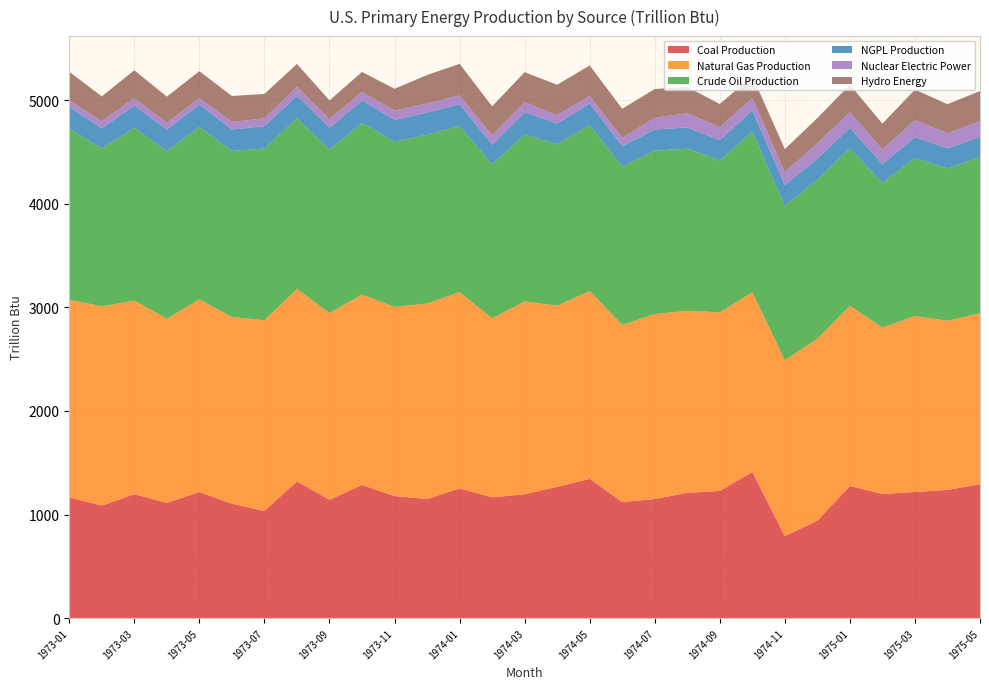

Reading left to right, transcribe all the data shown in this chart.

Coal Production: 1166.5	1086.1	1196.6	1112.2	1217.0	1103.9	1034.0	1319.8	1142.4	1285.6	1178.3	1149.7	1251.1	1165.4	1195.3	1268.2	1344.0	1120.6	1149.8	1209.6	1227.5	1410.5	791.6	940.8	1275.5	1198.5	1216.9	1237.5	1292.7
Natural Gas Production: 1908.2	1922.5	1868.4	1777.6	1859.2	1802.1	1841.9	1857.2	1803.1	1836.8	1825.5	1886.8	1895.4	1728.5	1860.6	1748.0	1813.5	1709.1	1784.8	1757.2	1723.4	1734.7	1697.8	1757.2	1737.7	1607.1	1697.9	1632.6	1649.9
Crude Oil Production: 1649.8	1525.8	1667.1	1616.8	1665.4	1603.2	1657.2	1648.5	1577.4	1658.5	1594.0	1629.6	1606.3	1484.7	1612.0	1558.0	1602.1	1527.8	1578.7	1564.1	1469.1	1548.3	1491.0	1533.1	1520.2	1395.2	1527.1	1471.4	1506.5
NGPL Production: 208.1	195.2	214.8	209.7	215.4	206.9	215.1	216.5	208.7	217.5	212.6	214.1	208.2	191.2	213.3	201.0	207.0	199.6	203.0	205.3	194.2	206.6	200.8	204.6	198.2	180.8	201.6	192.4	195.4
Nuclear Electric Power: 68.1	64.6	72.5	64.1	62.1	74.0	75.9	84.9	85.7	82.0	88.8	87.6	84.9	90.6	98.0	79.6	73.2	79.0	114.0	137.7	122.9	121.2	122.8	148.3	153.5	140.2	163.9	146.8	151.6
Hydro Energy: 272.7	242.2	268.8	253.2	260.8	249.9	235.7	222.1	179.7	191.7	210.3	274.4	304.5	279.9	290.6	293.7	294.8	280.7	276.8	253.2	225.3	211.0	222.7	243.4	263.4	251.3	294.0	279.9	291.5